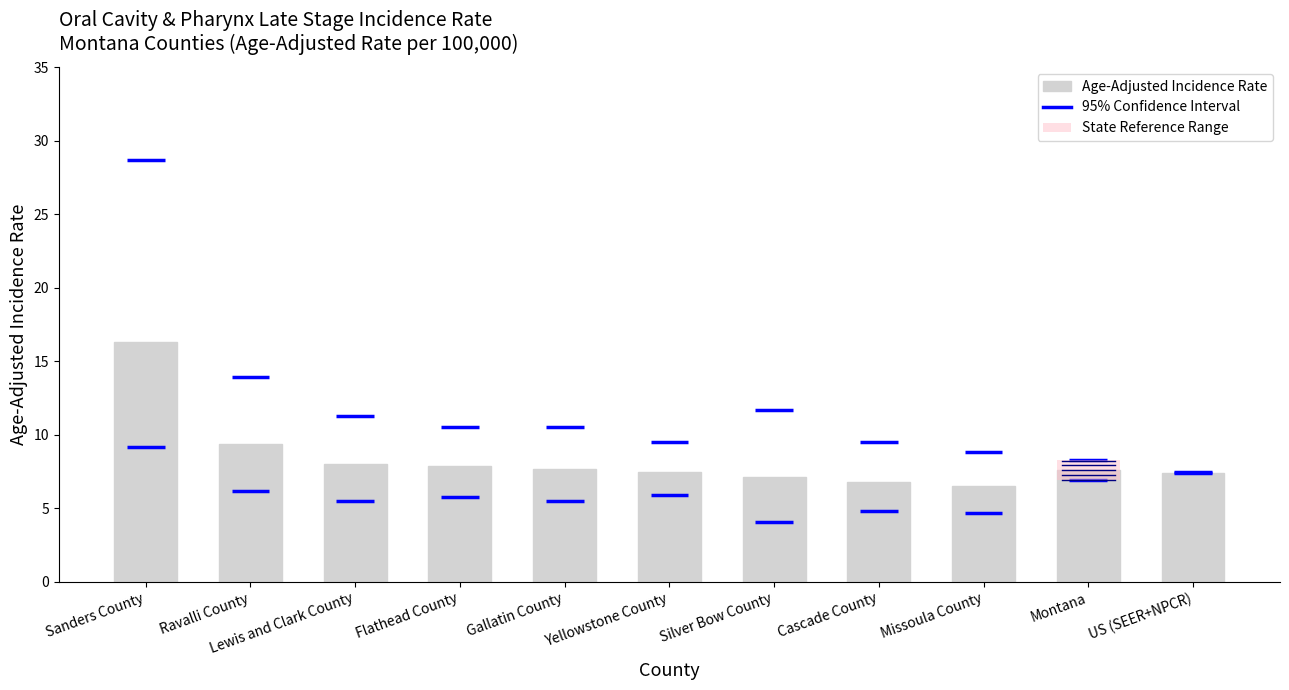

What is the difference between the maximum and second lowest values?

9.5